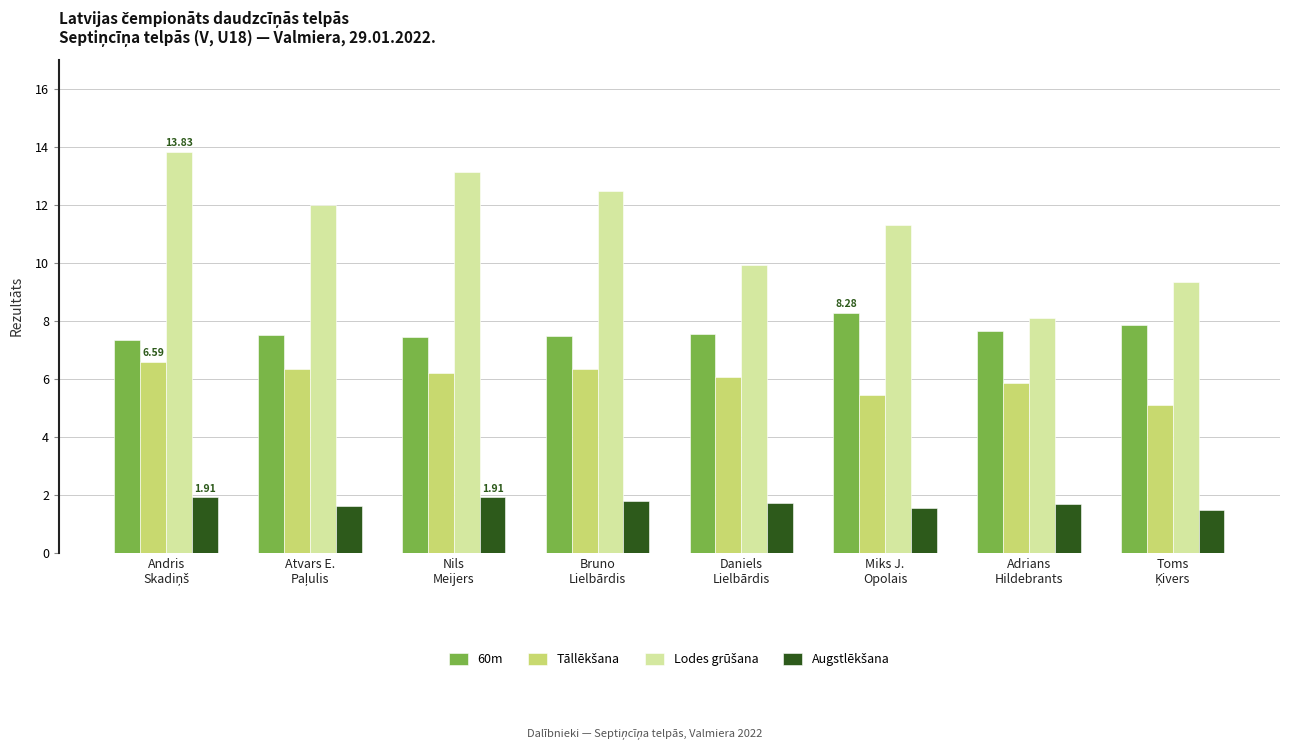

What is the minimum value shown in the chart?

1.5